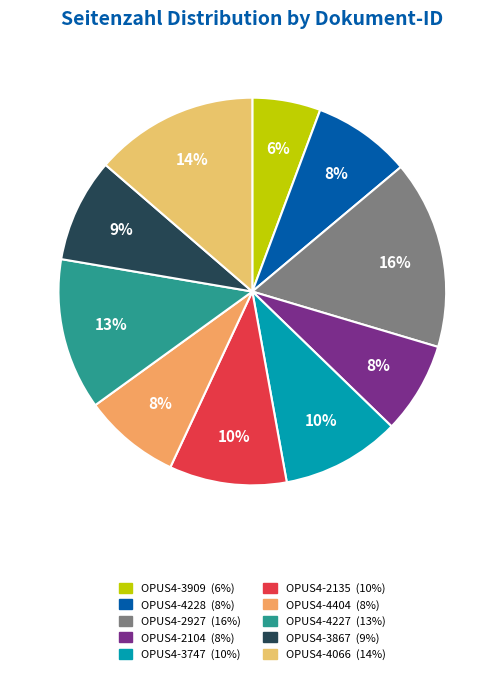

What is the ratio of the value at OPUS4-3867 to the value at OPUS4-4404?

1.1